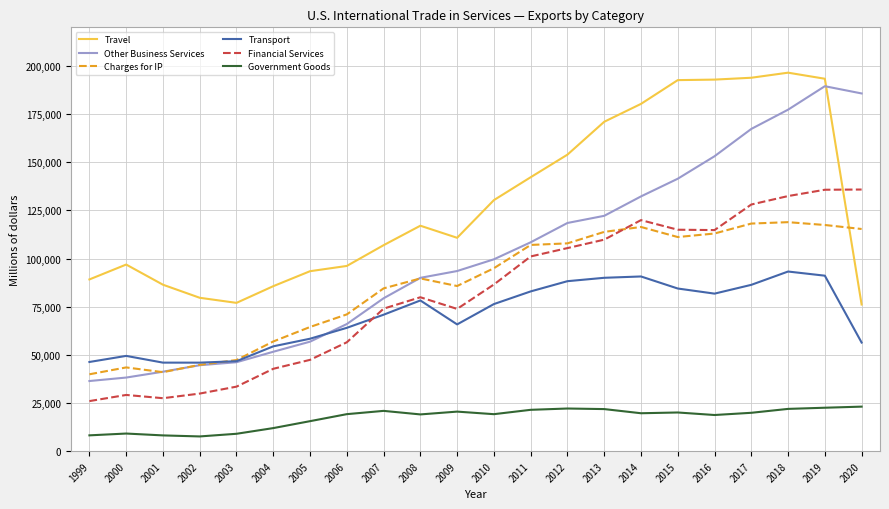

What is the smallest value displayed?

7653